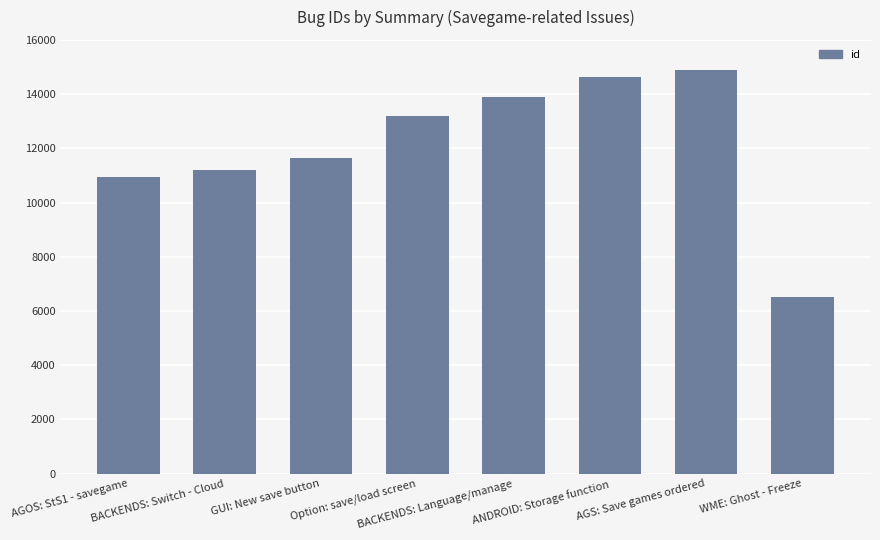

What is the greatest value displayed?

14873